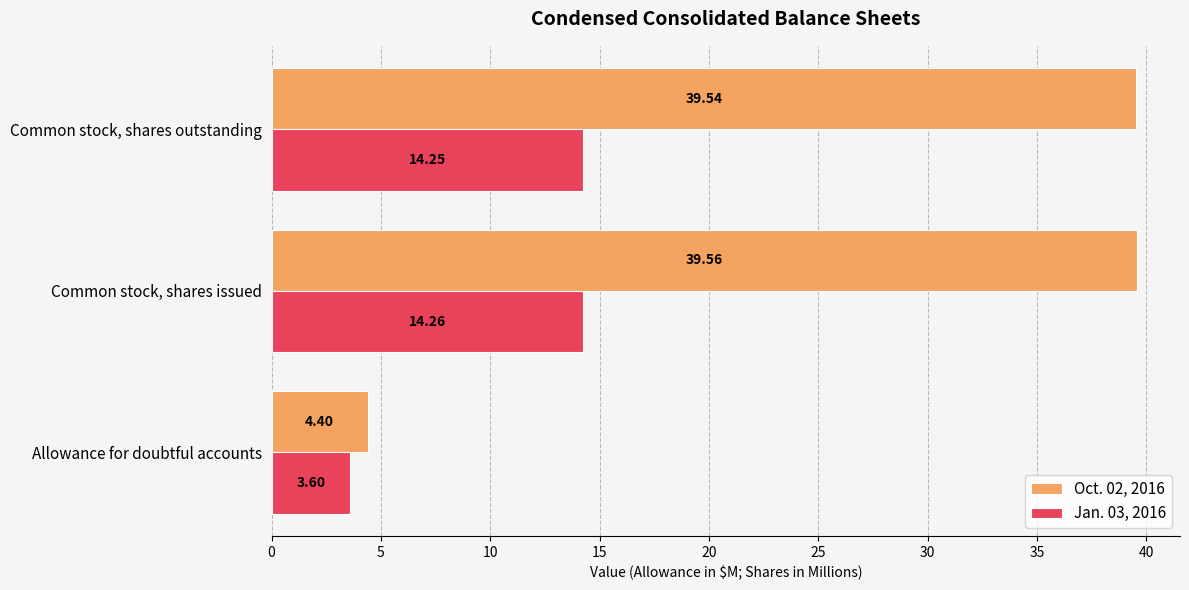

List the labels in order of Oct. 02, 2016 value, smallest first.

Allowance for doubtful accounts, Common stock, shares outstanding, Common stock, shares issued